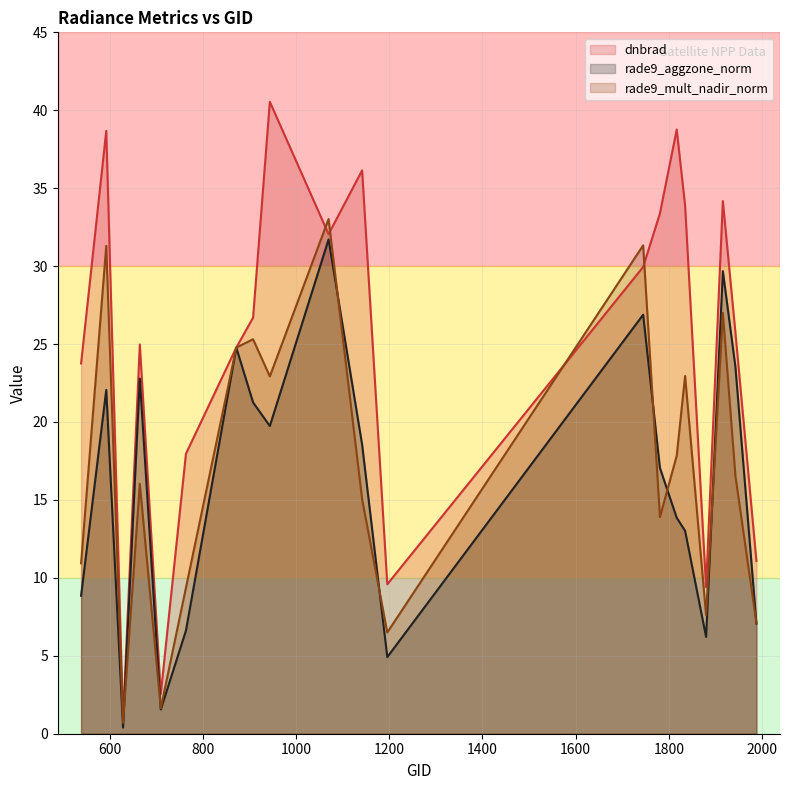

True or false: rade9_aggzone_norm and rade9_mult_nadir_norm intersect in this chart.

True